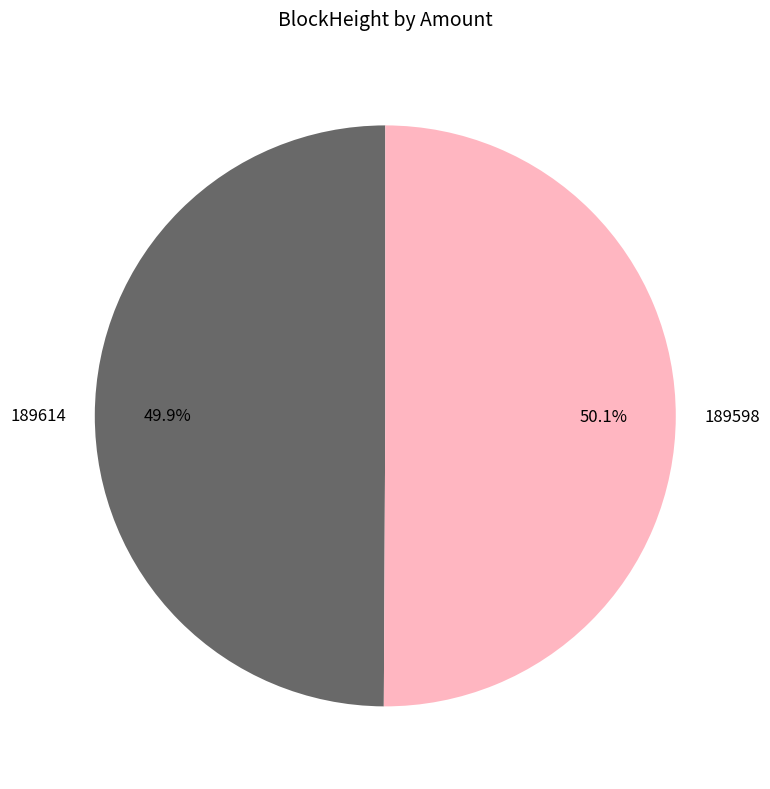

How many slices are in this pie chart?

2